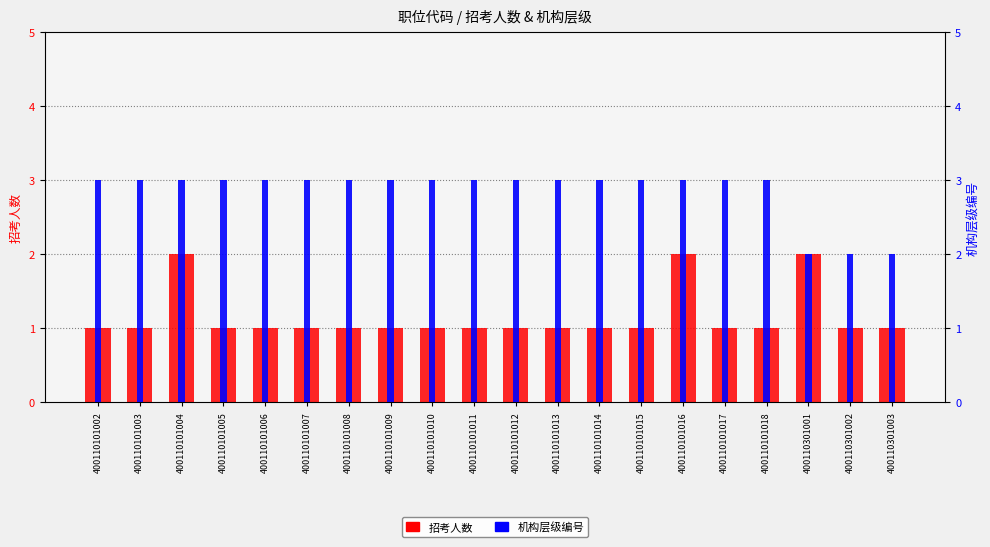

What is the value of the 机构层级编号 bar at the 17th from the left?

3